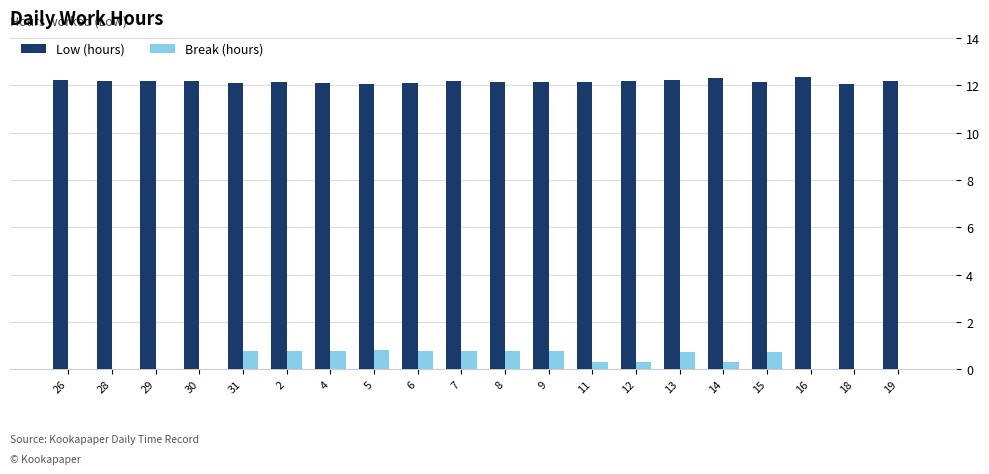

Are the bars grouped side by side (vs. stacked)?

Yes